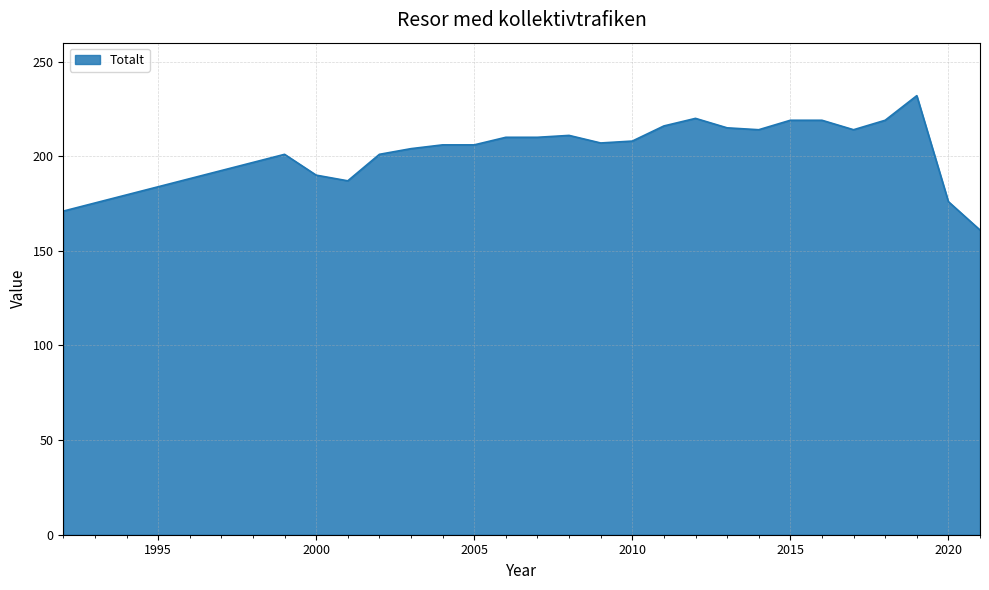

True or false: there are more than 0 points higher than both neighbors.

True